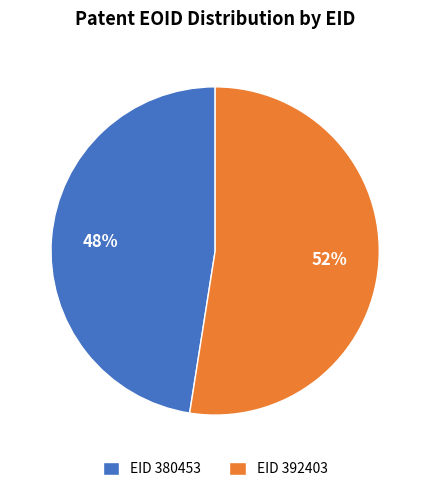

Which has a higher value, EID 392403 or EID 380453?

EID 392403